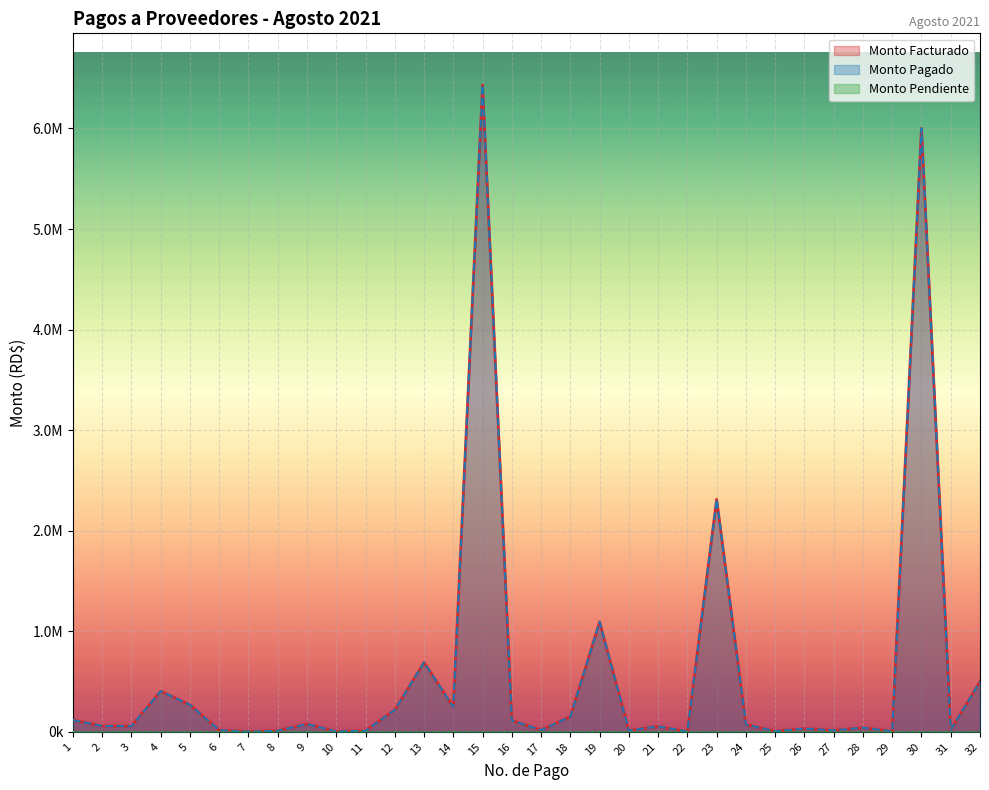

List the labels in order of Monto Pagado value, largest first.

15, 30, 23, 19, 13, 32, 4, 5, 14, 12, 18, 1, 16, 9, 24, 2, 3, 21, 28, 26, 31, 17, 6, 27, 20, 8, 11, 25, 29, 10, 22, 7